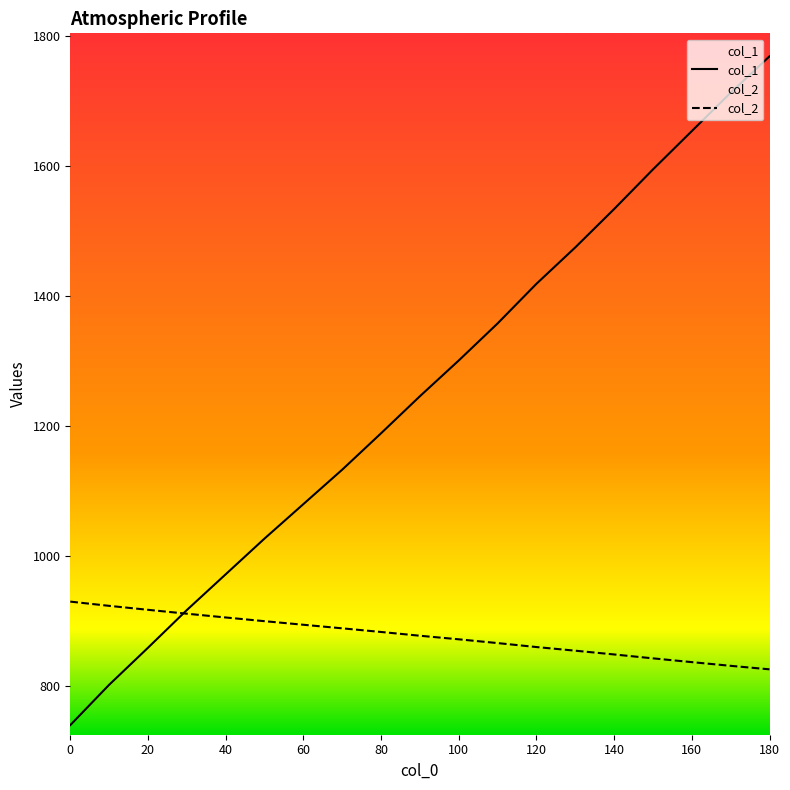

Which series has the largest range (max minus min)?

col_1